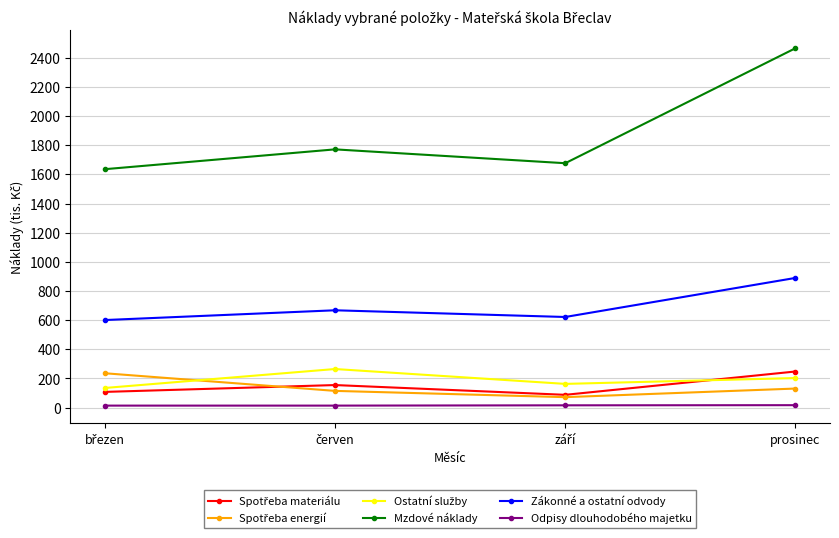

Which series has the largest total across all categories?

Mzdové náklady